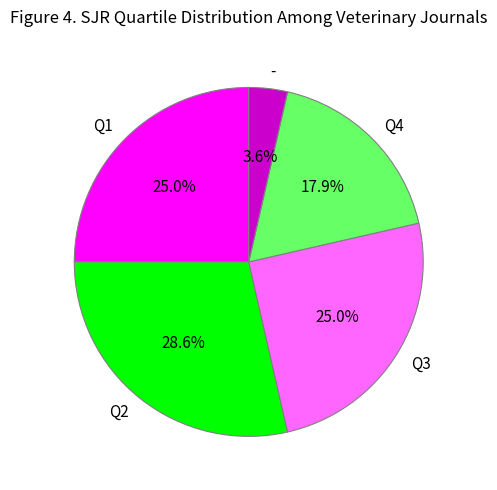

Is the sum of Q2 and - greater than half?

No